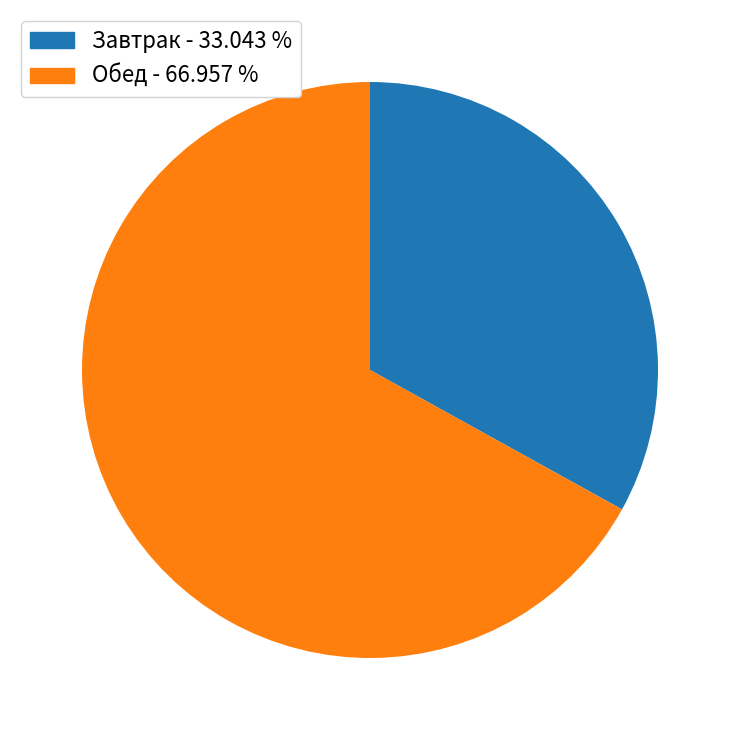

Is there a majority slice in this chart?

Yes